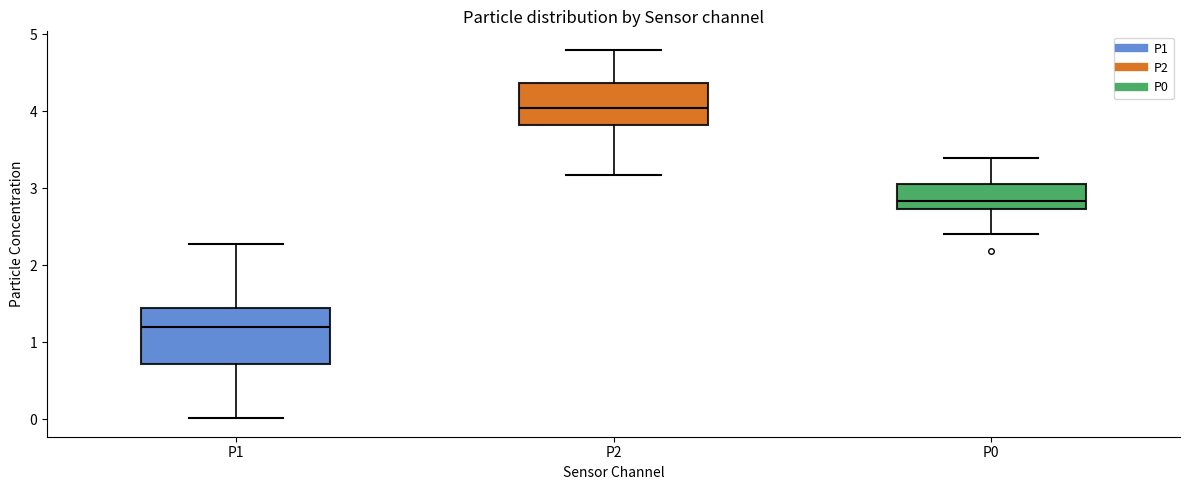

Reading left to right, read every box against the y-axis: the position of its median line, the range the box covers, and the ends of its whiskers. The values are not printed on the chart, so give them approximately, as read against the axis.

P1: median 1.2, box 0.7 to 1.4, whiskers 0.0 to 2.3
P2: median 4.0, box 3.8 to 4.4, whiskers 3.2 to 4.8
P0: median 2.8, box 2.7 to 3.1, whiskers 2.4 to 3.4